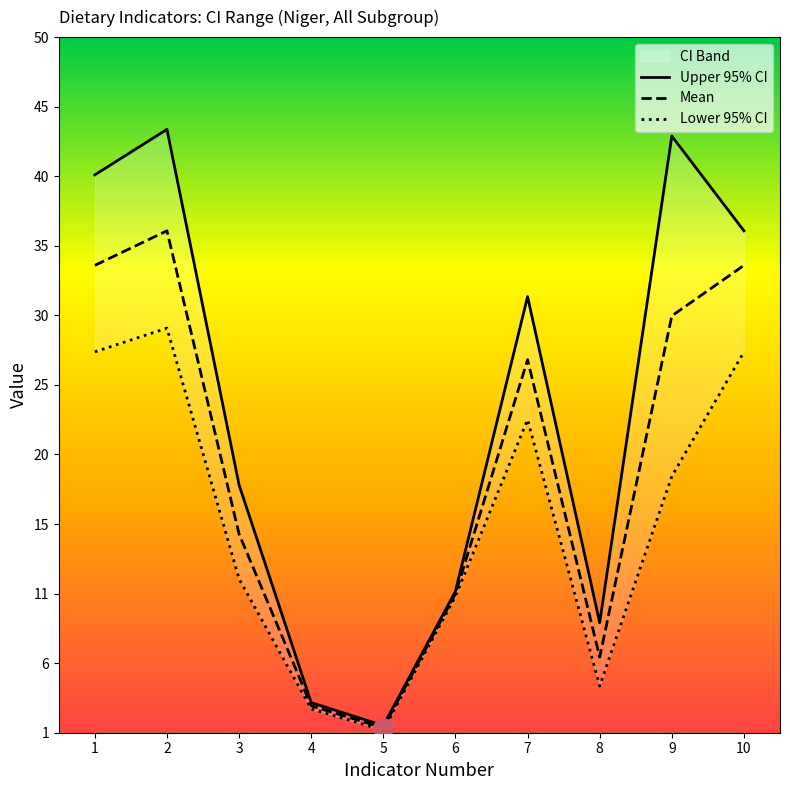

Is this an area chart (filled region under the line)?

No